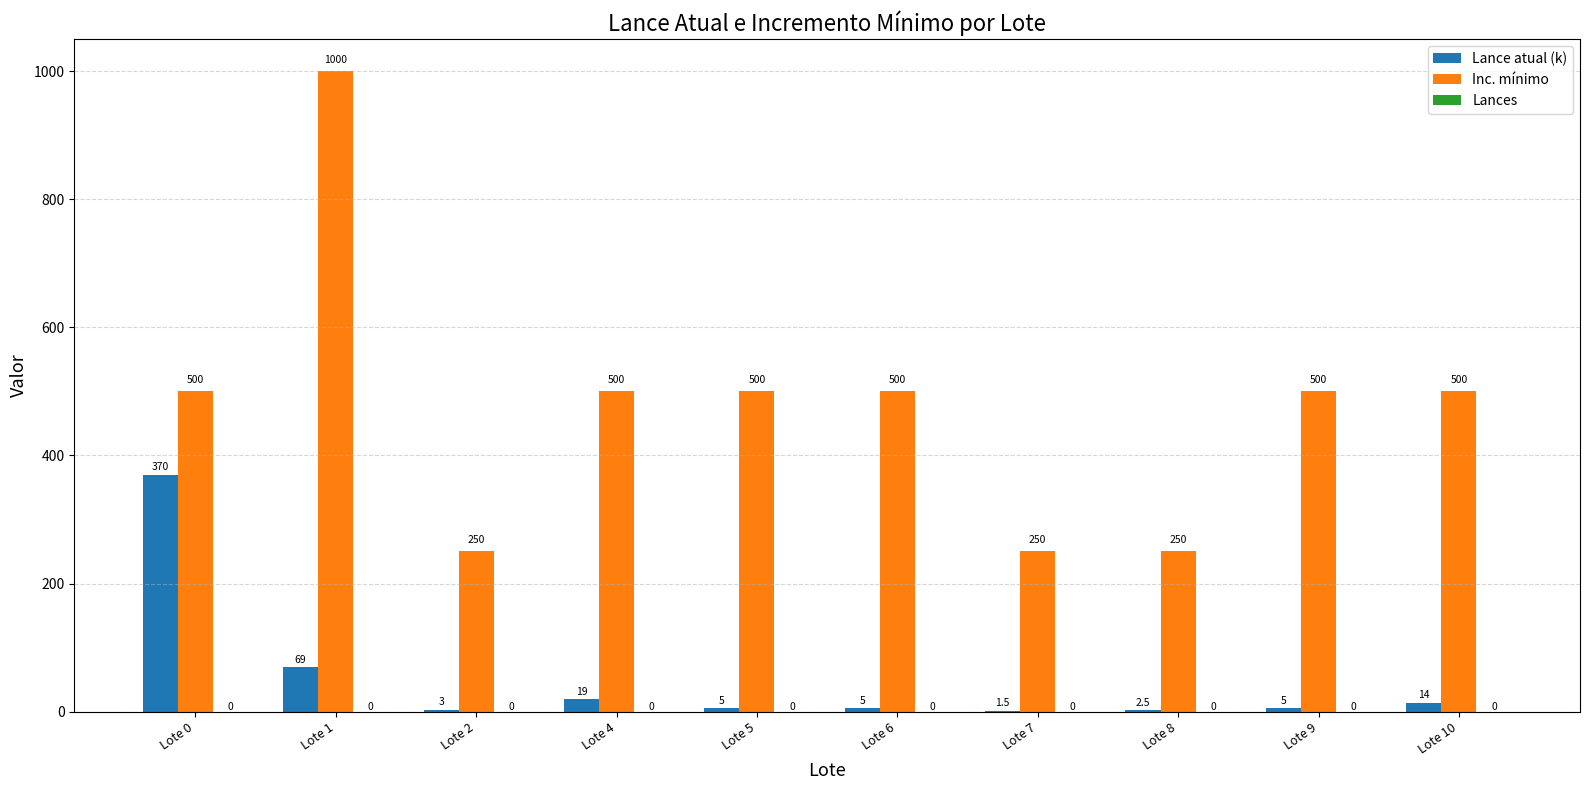

Are the bars grouped side by side (vs. stacked)?

Yes